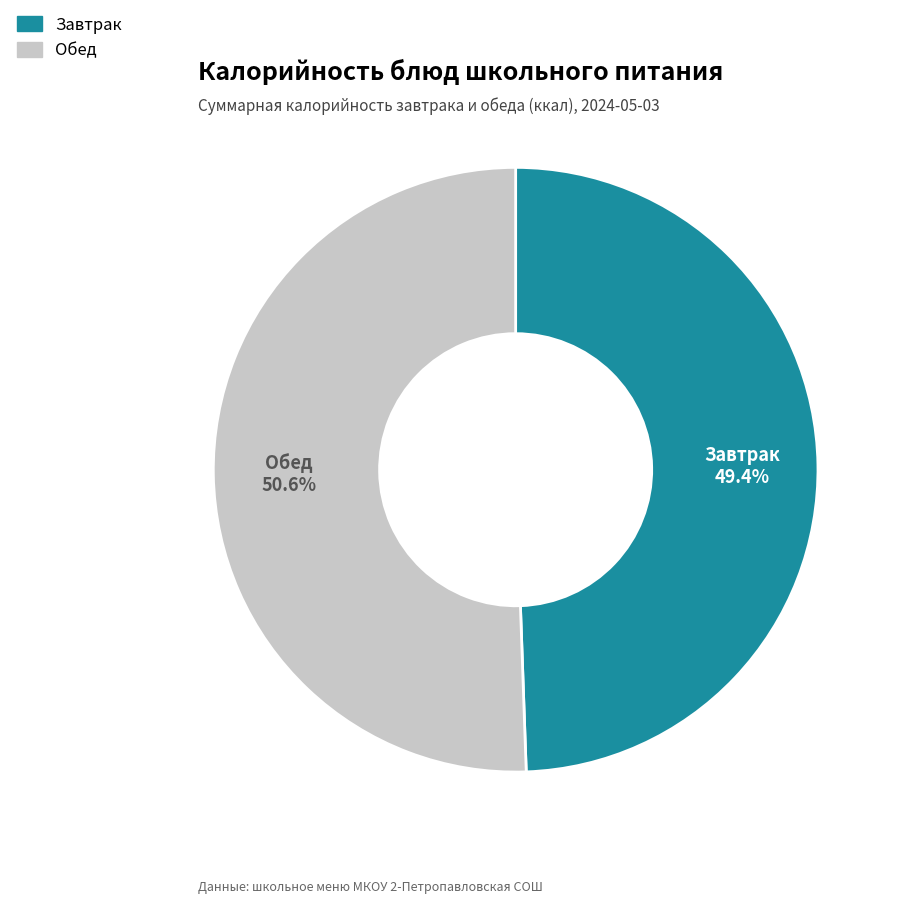

Is there a majority slice in this chart?

Yes